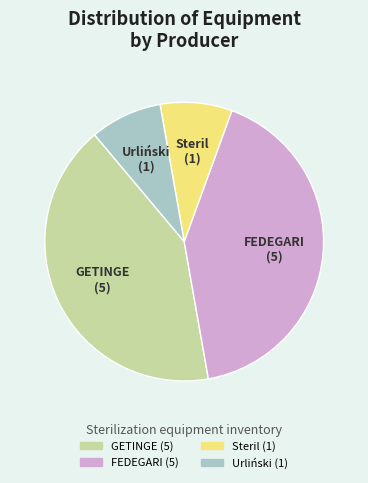

How many slices are in this pie chart?

4